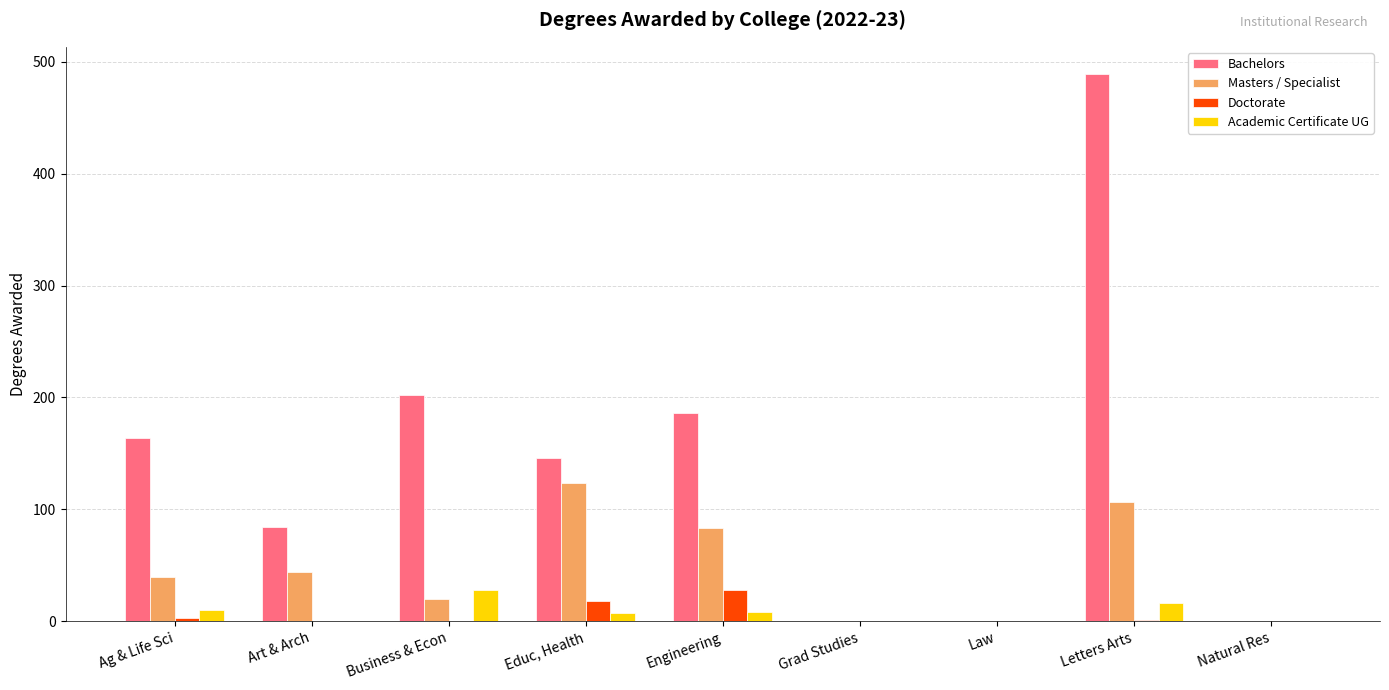

Which series has the largest range (max minus min)?

Bachelors